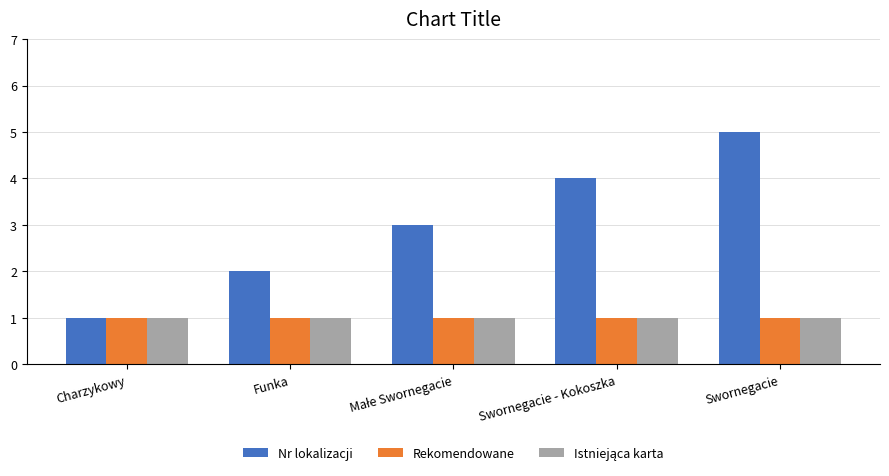

Does the chart contain any negative values?

No